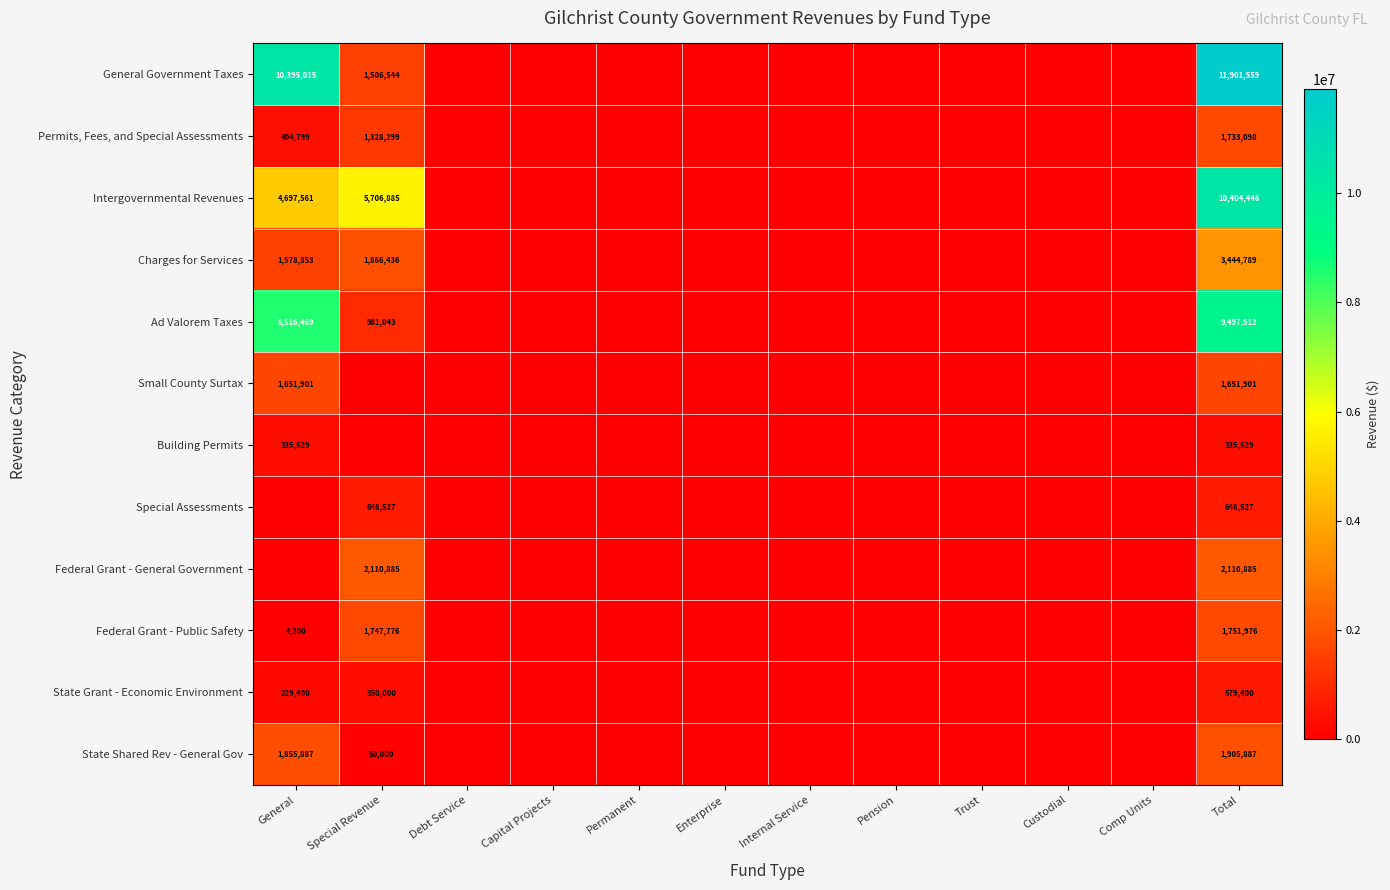

What is the spread (max minus min) of values at Total?

11566030